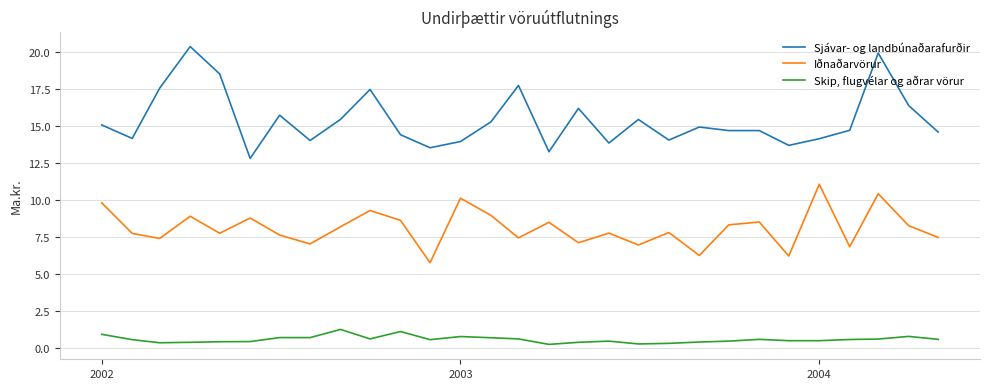

Which series has the largest total across all categories?

Sjávar- og landbúnaðarafurðir